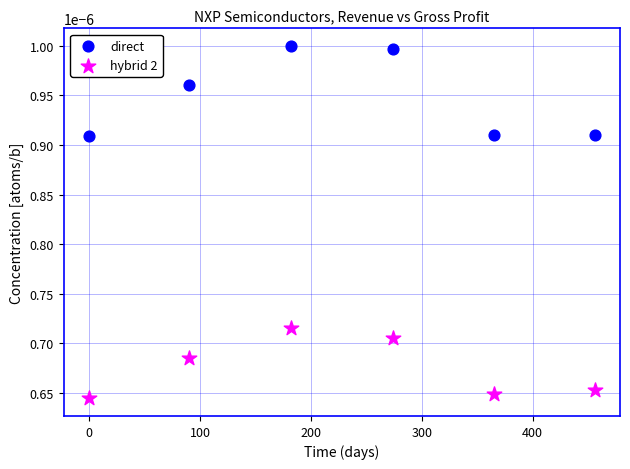

Across all data points, what is the average X value?

227.8